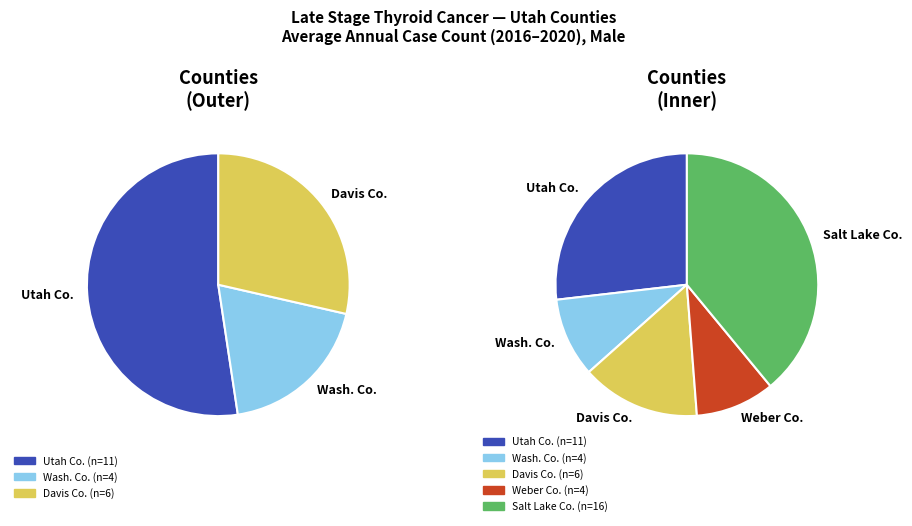

To the nearest percent, what is the difference between the Utah County and Salt Lake County slice percentages?

12%